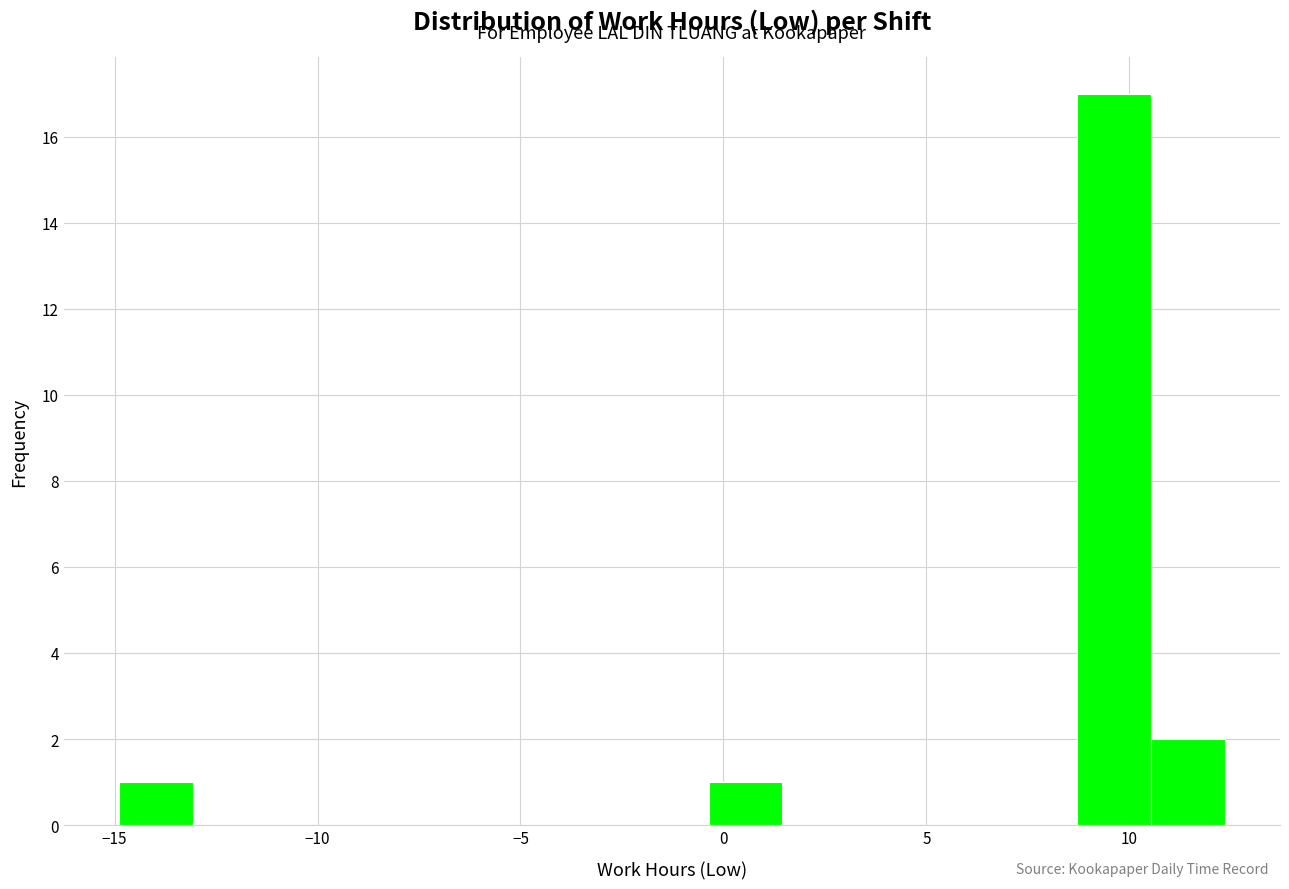

Around what value on the x-axis is the tallest bar? Give the approximate position of its centre, as read against the axis.

9.5